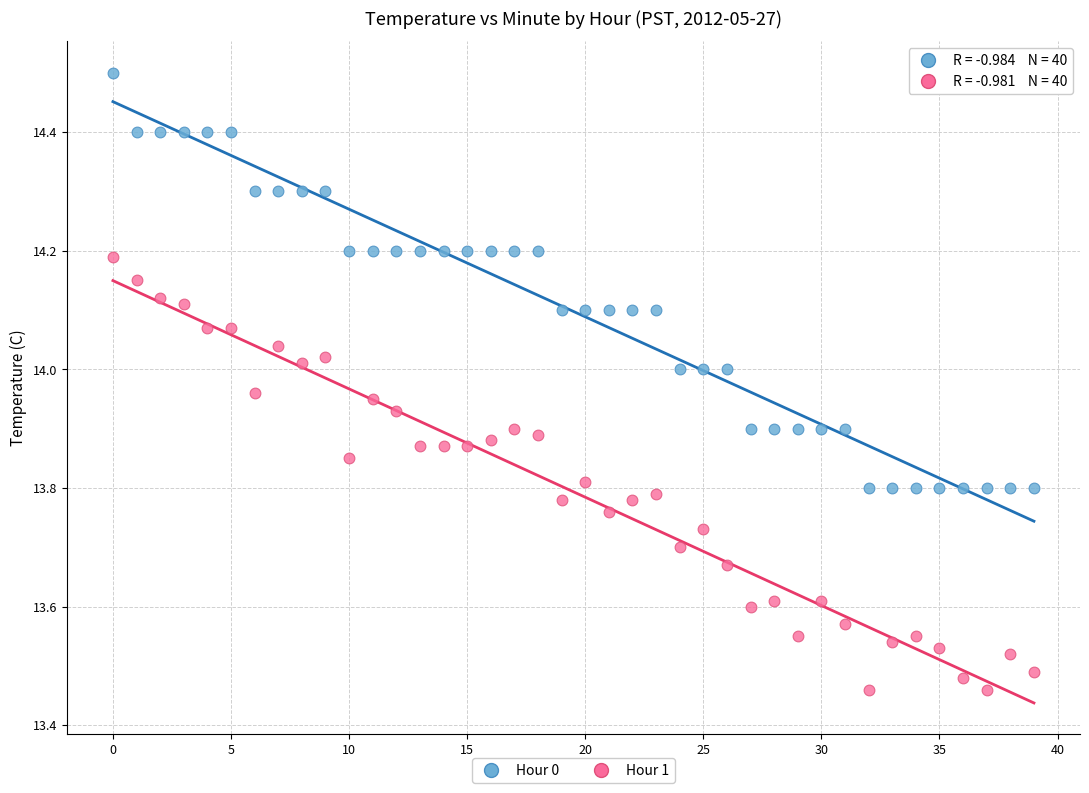

What are all the series names shown in the legend?

Hour 0, Hour 1